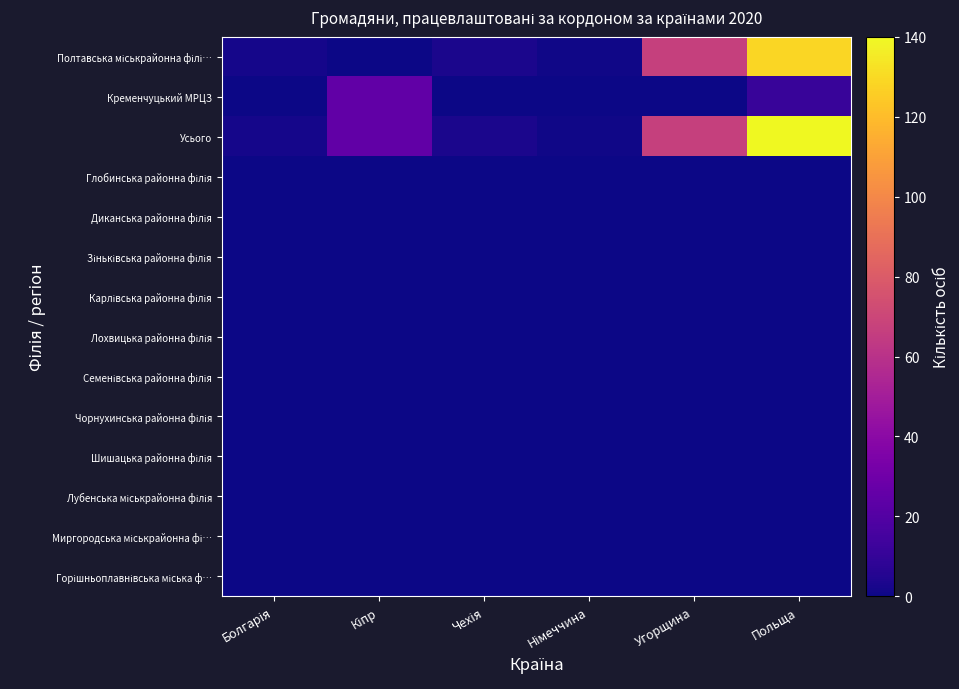

At how many categories does at least one series exceed 21?

3